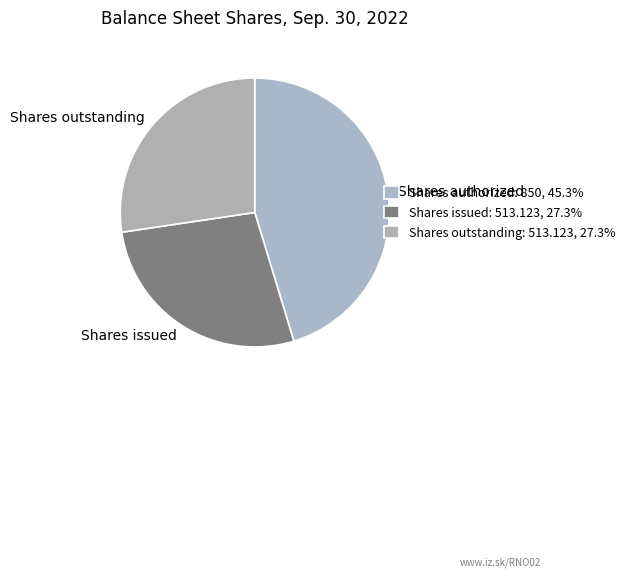

How many segments does this pie chart have?

3